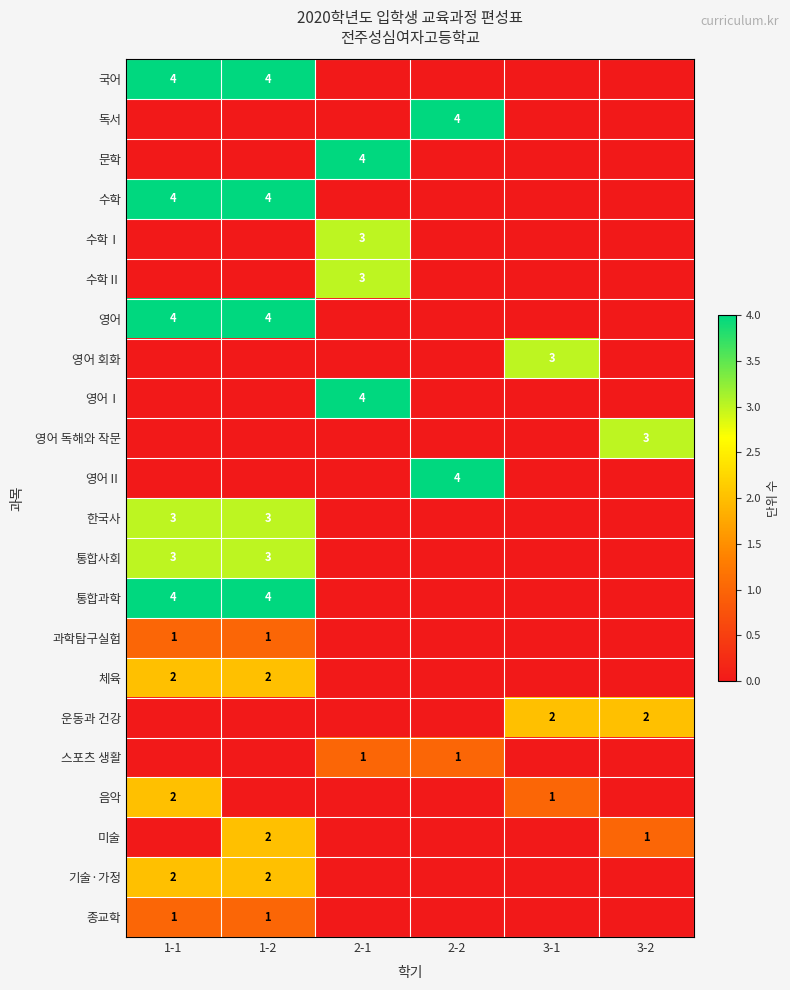

Is it true that 종교학 equals 2 at 1-2?

False